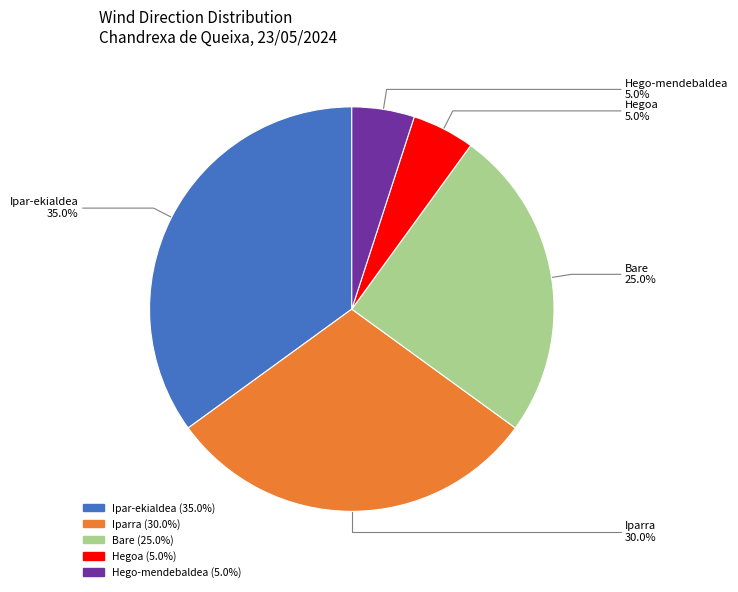

What is the ratio of the value at Iparra to the value at Bare?

1.2